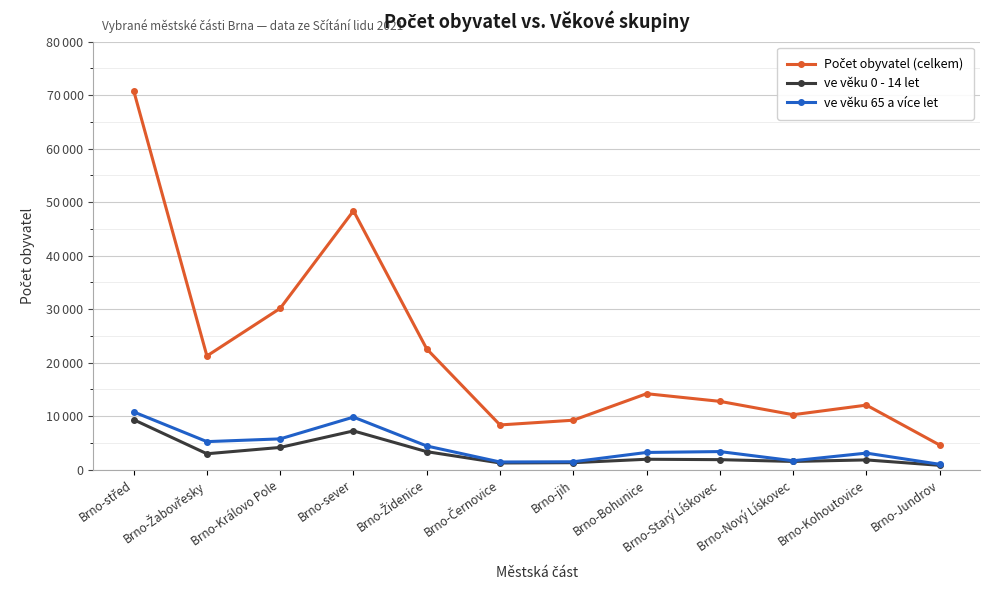

True or false: ve věku 65 a více let has a value of 3235 at Brno-Bohunice.

True